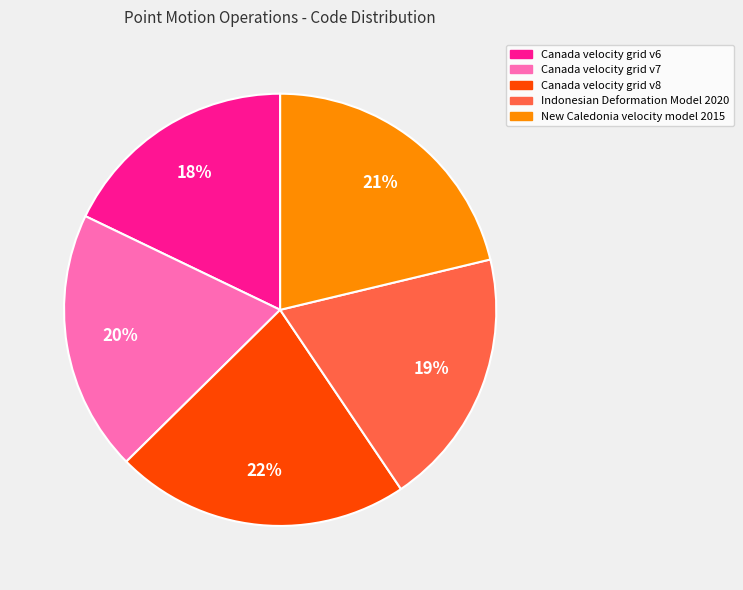

Approximately how many times larger is the value at Canada velocity grid v8 compared to New Caledonia velocity model 2015?

1.0